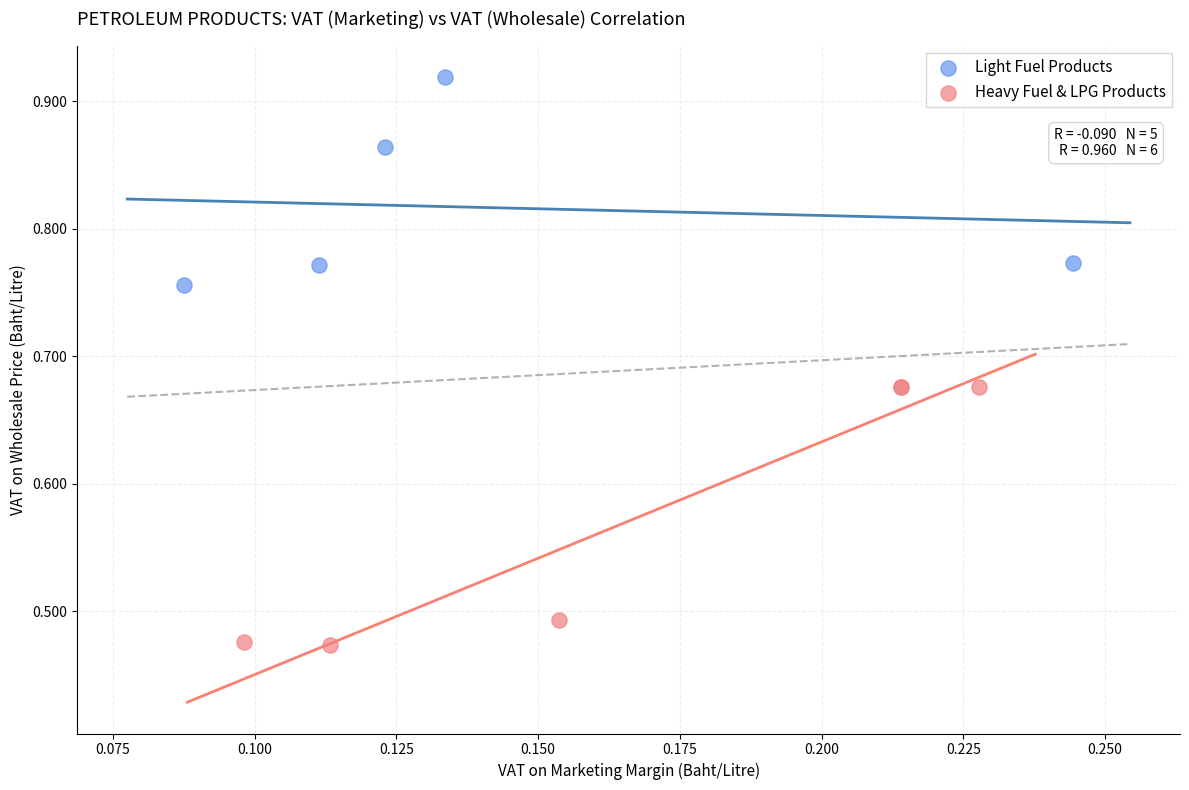

Which series has the largest Y range (max minus min)?

Heavy Fuel & LPG Products